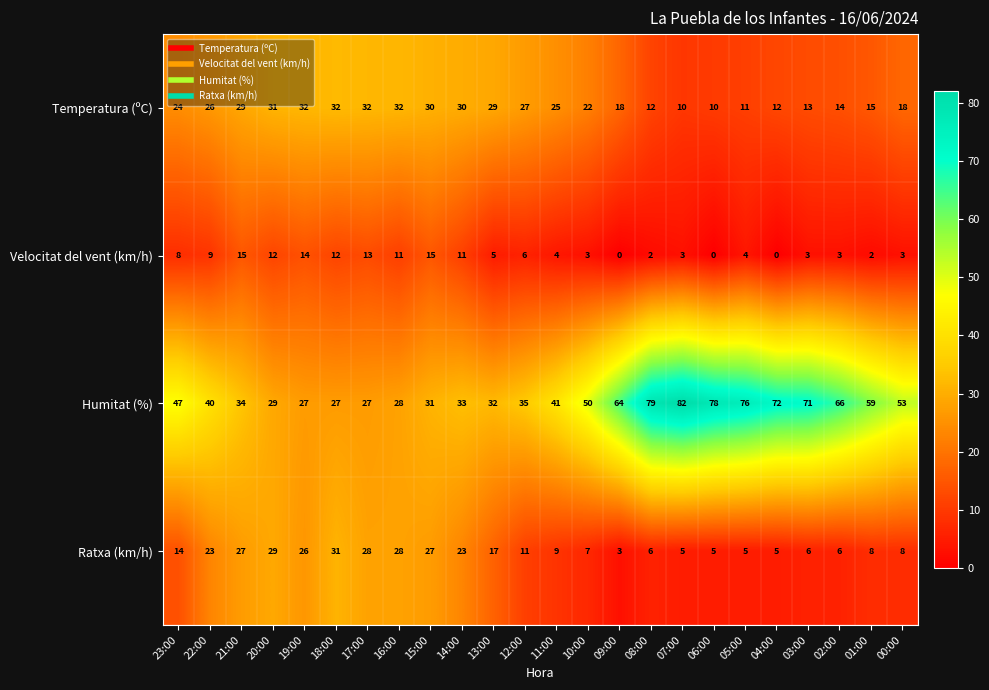

Which series has the largest total across all categories?

Humitat (%)